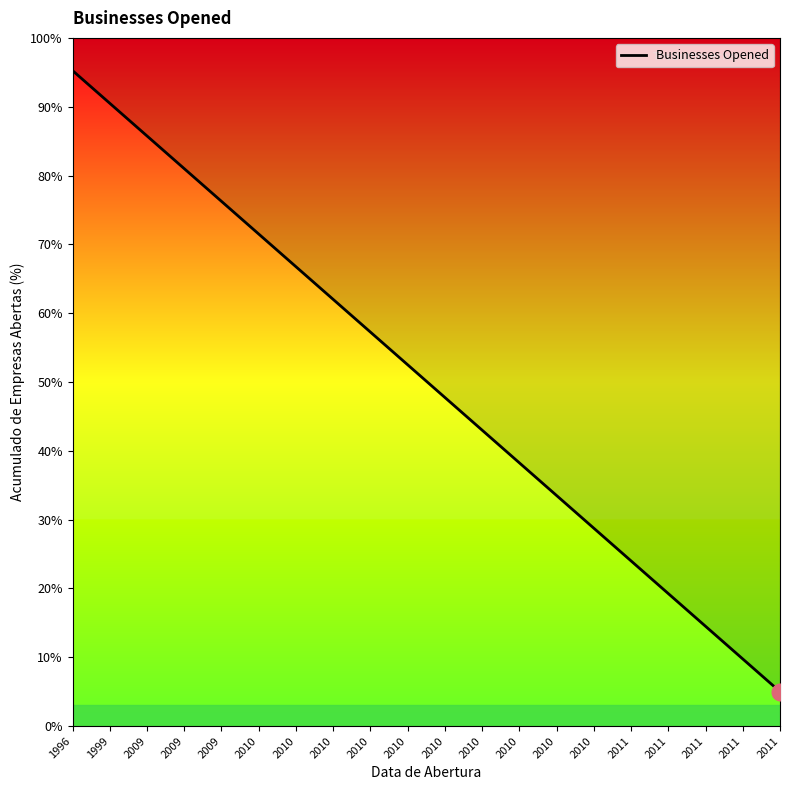

Where is the data nearest to the value 50?

2010